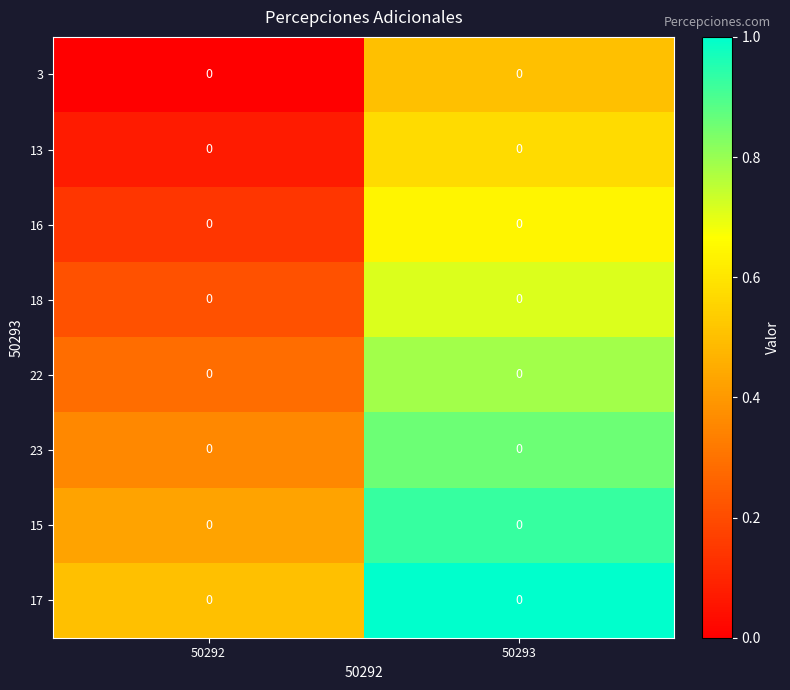

What is the difference between the maximum and minimum values in the 22 series?

0.5